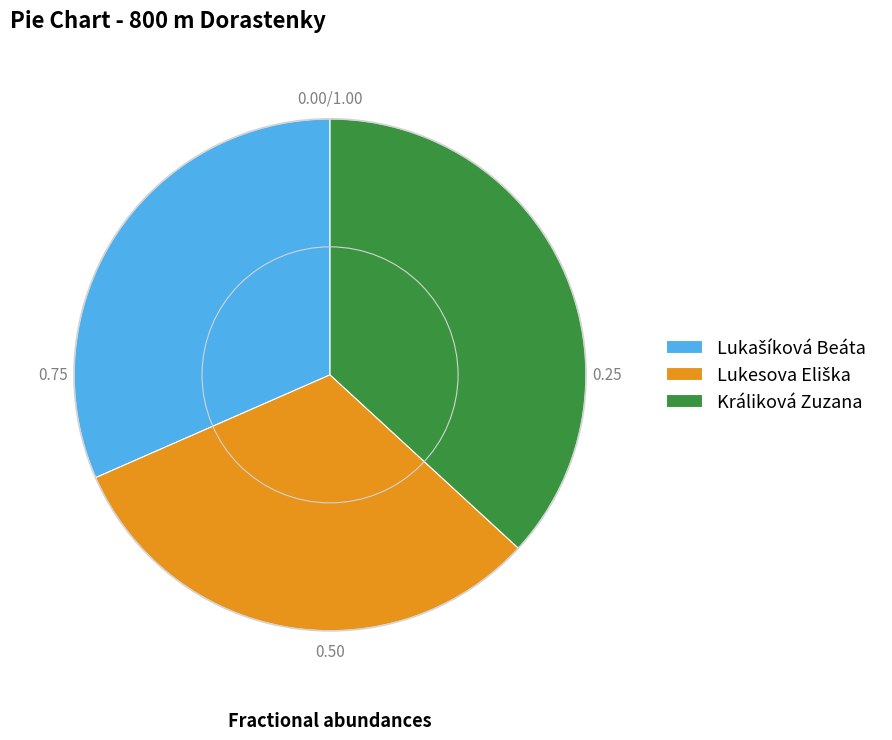

Does any single category account for the majority?

No